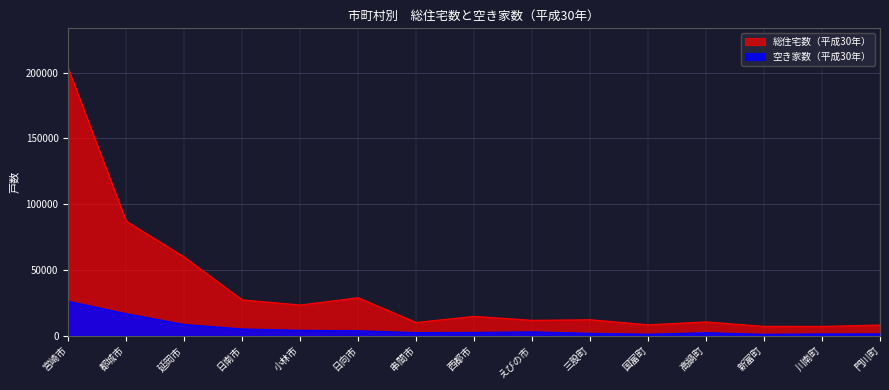

What position from the left is 都城市?

2